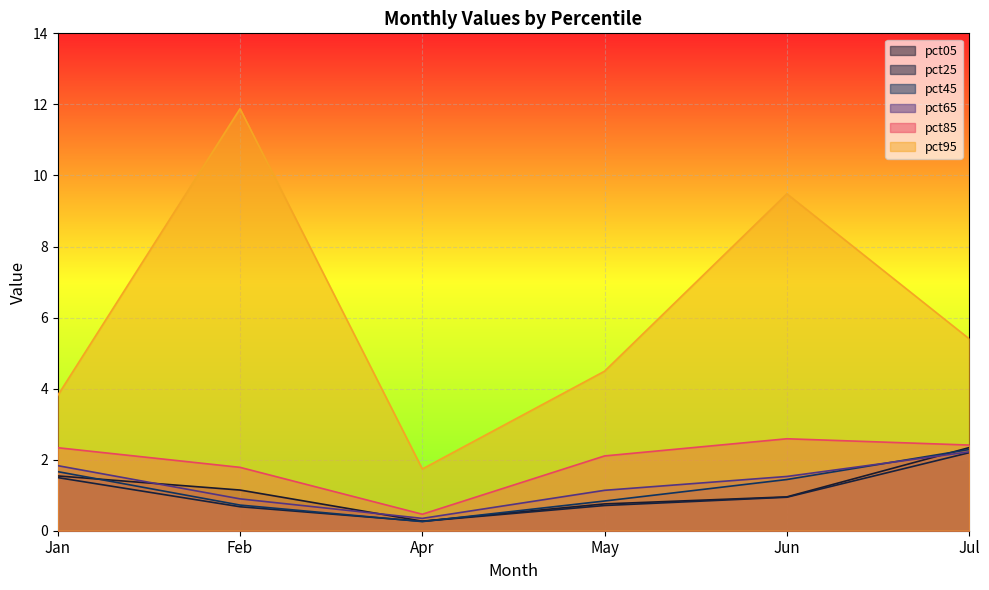

What is the difference between the pct25 values at Feb and Jul?

1.5